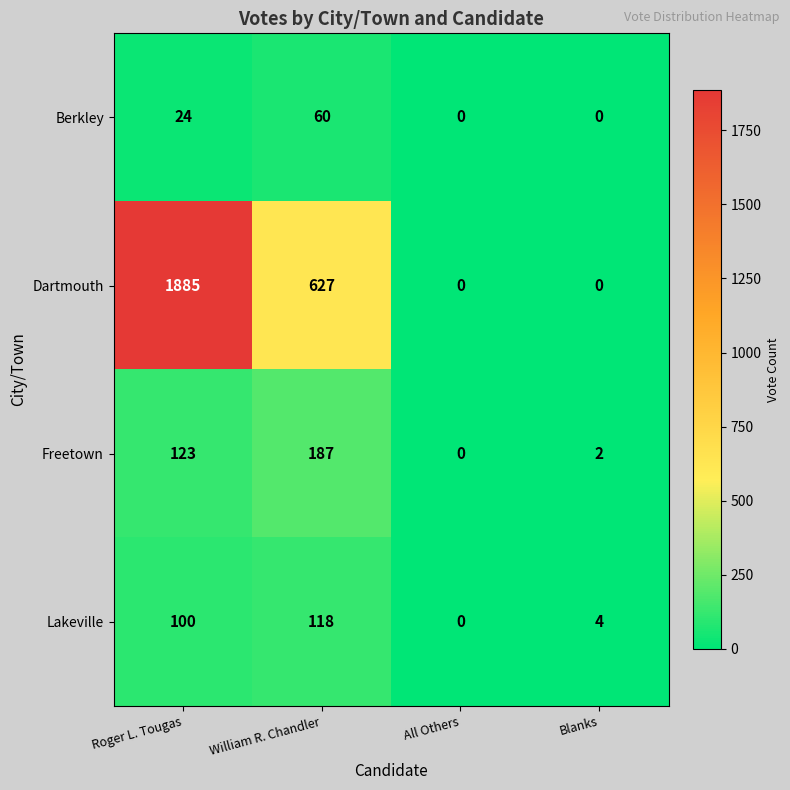

What is the difference between the maximum and minimum values in the Freetown series?

187